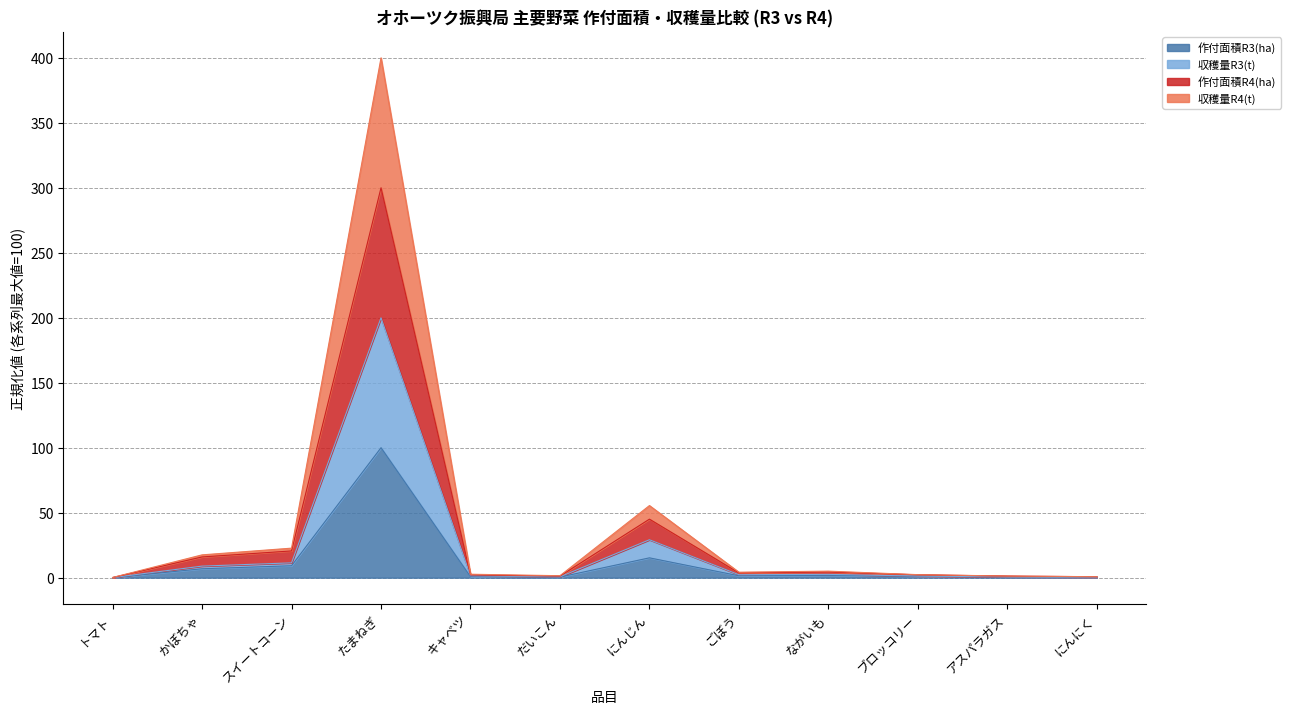

How many lines are shown in the chart?

4